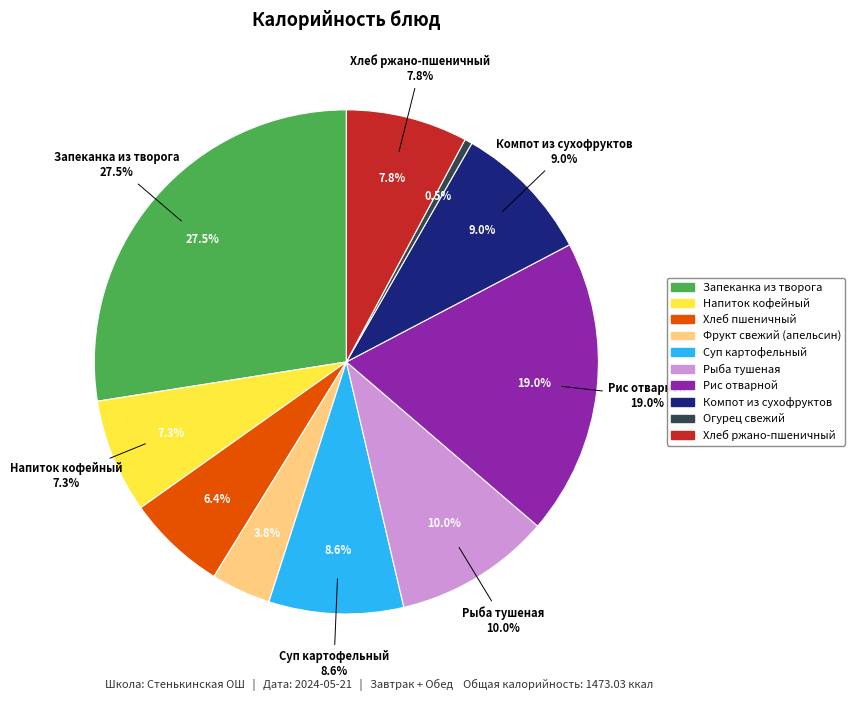

Do Рис отварной and Фрукт свежий (апельсин) together represent more than half of the pie?

No